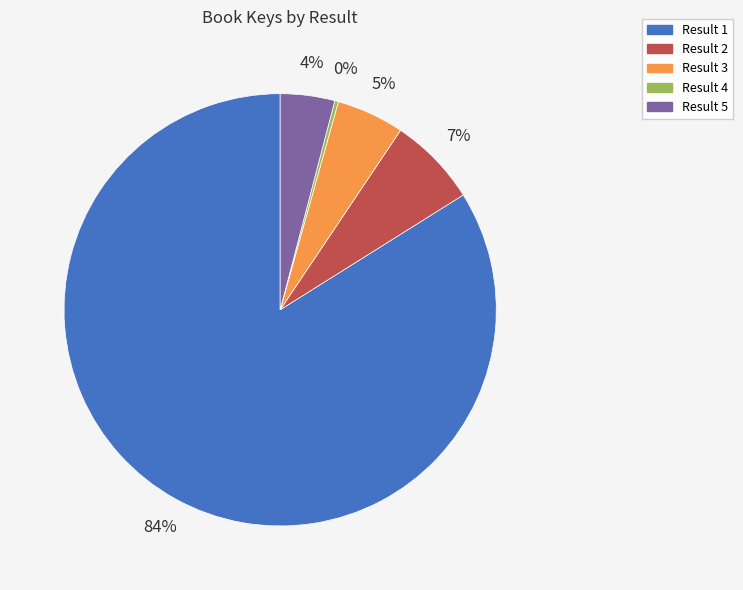

The Result 2 slice represents 7% of the pie. True or false?

True